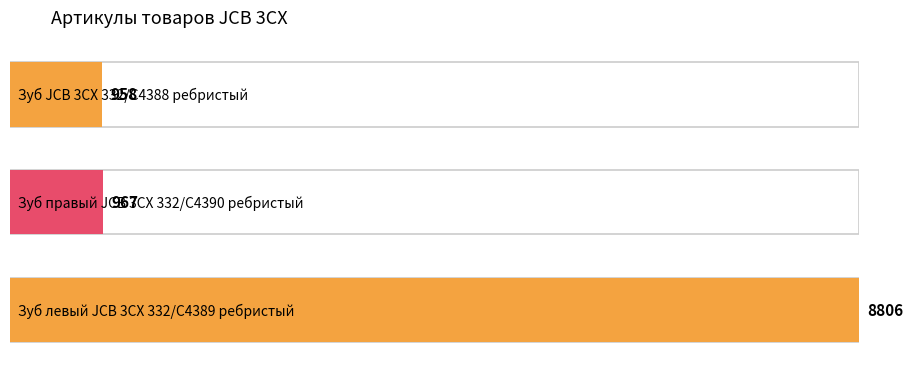

What is the maximum value shown in the chart?

8806